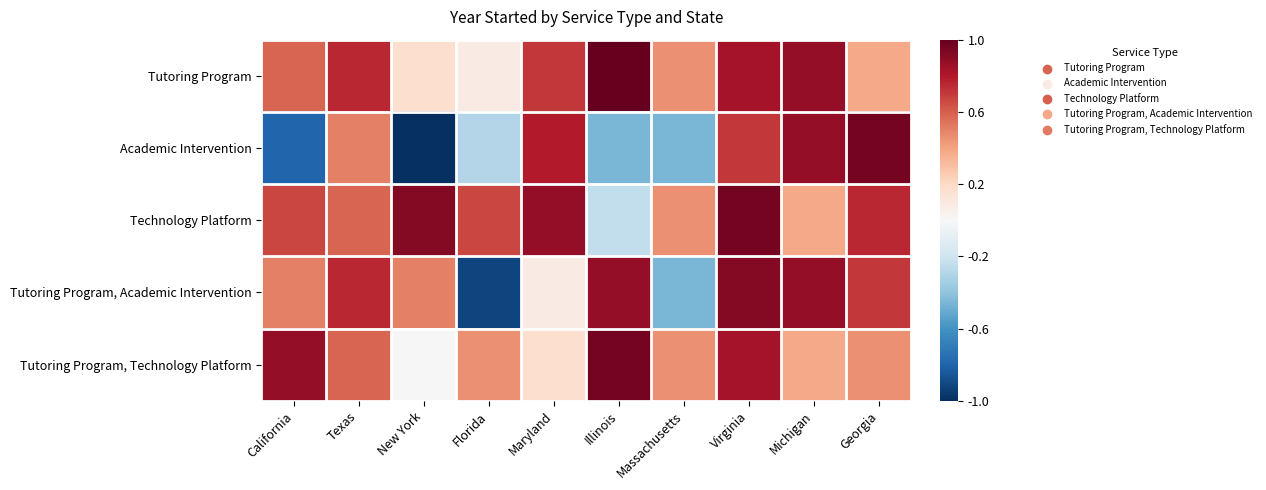

Reading right to left, transcribe all the data shown in this chart.

Tutoring Program: Georgia=0.4	Michigan=0.9	Virginia=0.8	Massachusetts=0.5	Illinois=1.0	Maryland=0.7	Florida=0.1	New York=0.2	Texas=0.8	California=0.6
Academic Intervention: Georgia=1.0	Michigan=0.9	Virginia=0.7	Massachusetts=-0.5	Illinois=-0.5	Maryland=0.8	Florida=-0.3	New York=-1.0	Texas=0.5	California=-0.8
Technology Platform: Georgia=0.8	Michigan=0.4	Virginia=1.0	Massachusetts=0.5	Illinois=-0.2	Maryland=0.9	Florida=0.7	New York=0.9	Texas=0.6	California=0.7
Tutoring Program, Academic Intervention: Georgia=0.7	Michigan=0.9	Virginia=0.9	Massachusetts=-0.5	Illinois=0.9	Maryland=0.1	Florida=-0.9	New York=0.5	Texas=0.8	California=0.5
Tutoring Program, Technology Platform: Georgia=0.5	Michigan=0.4	Virginia=0.8	Massachusetts=0.5	Illinois=1.0	Maryland=0.2	Florida=0.5	New York=0.0	Texas=0.6	California=0.9